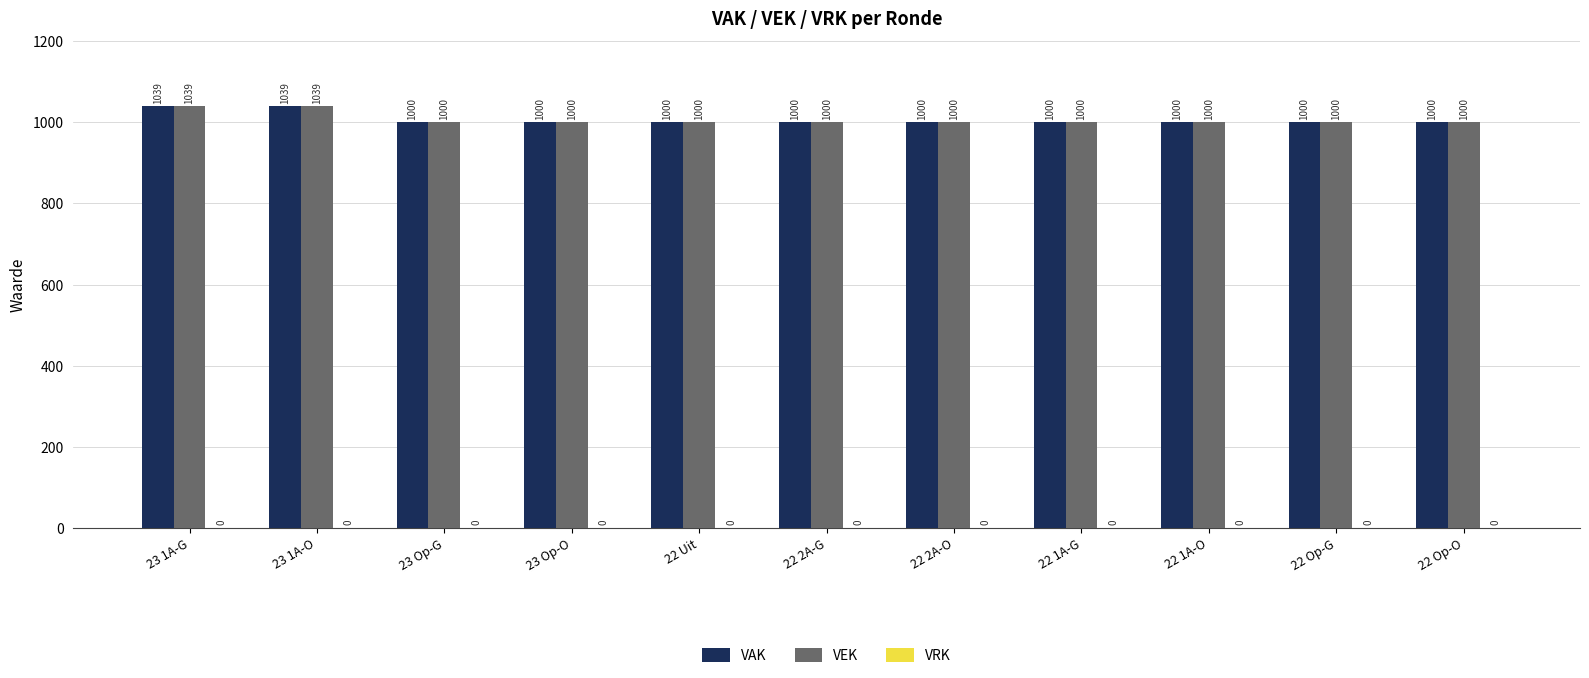

What is the difference between the highest and lowest values at 22 Op-O?

0